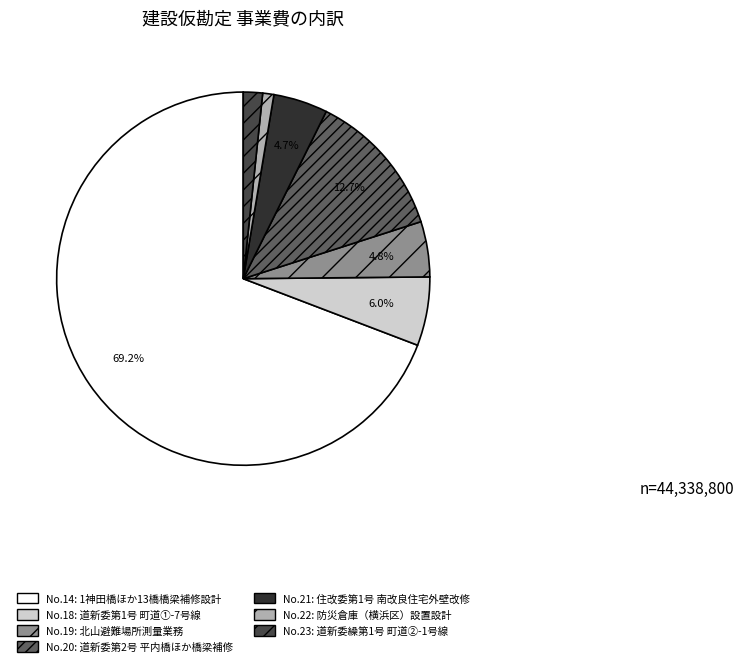

Does any single category account for the majority?

Yes